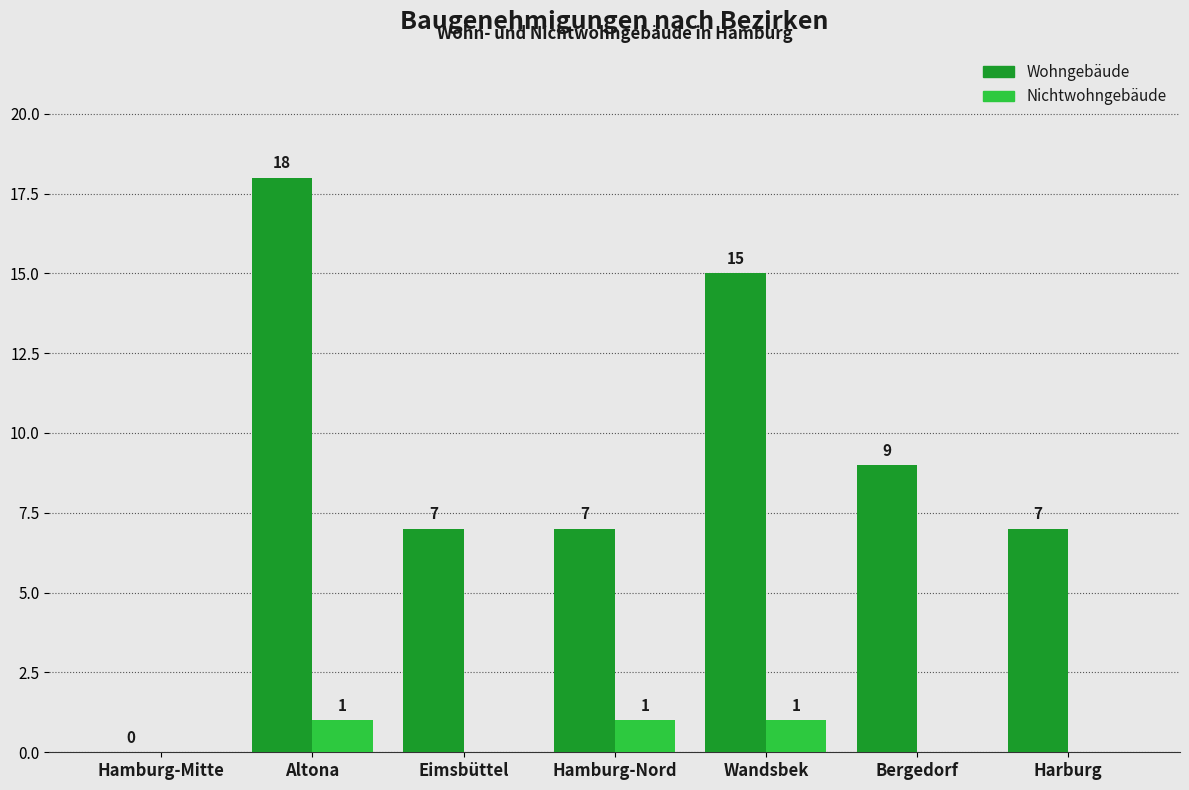

Where does the Wohngebäude series first go above 7?

Altona